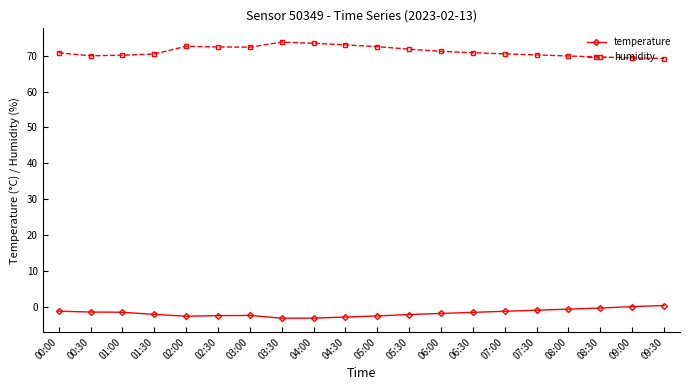

What is the approximate value of humidity at 02:30?

72.4